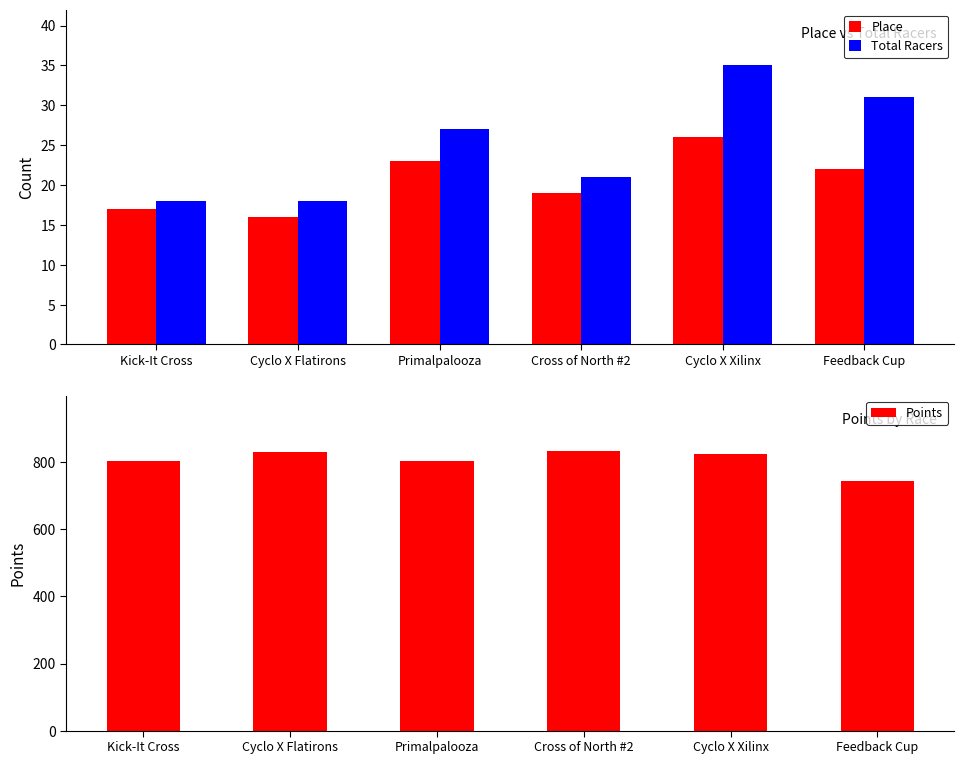

The value of Total Racers at Cyclo X Xilinx is 56.0. True or false?

False